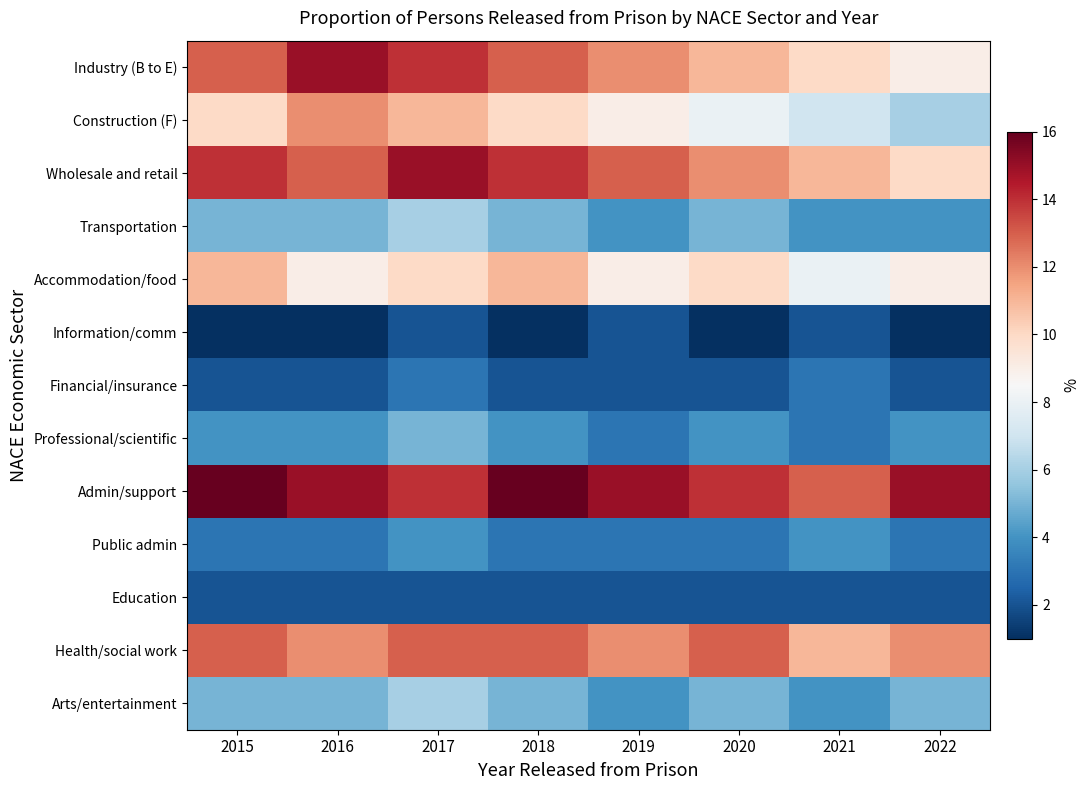

At which category is the sum across all series the highest?

2017